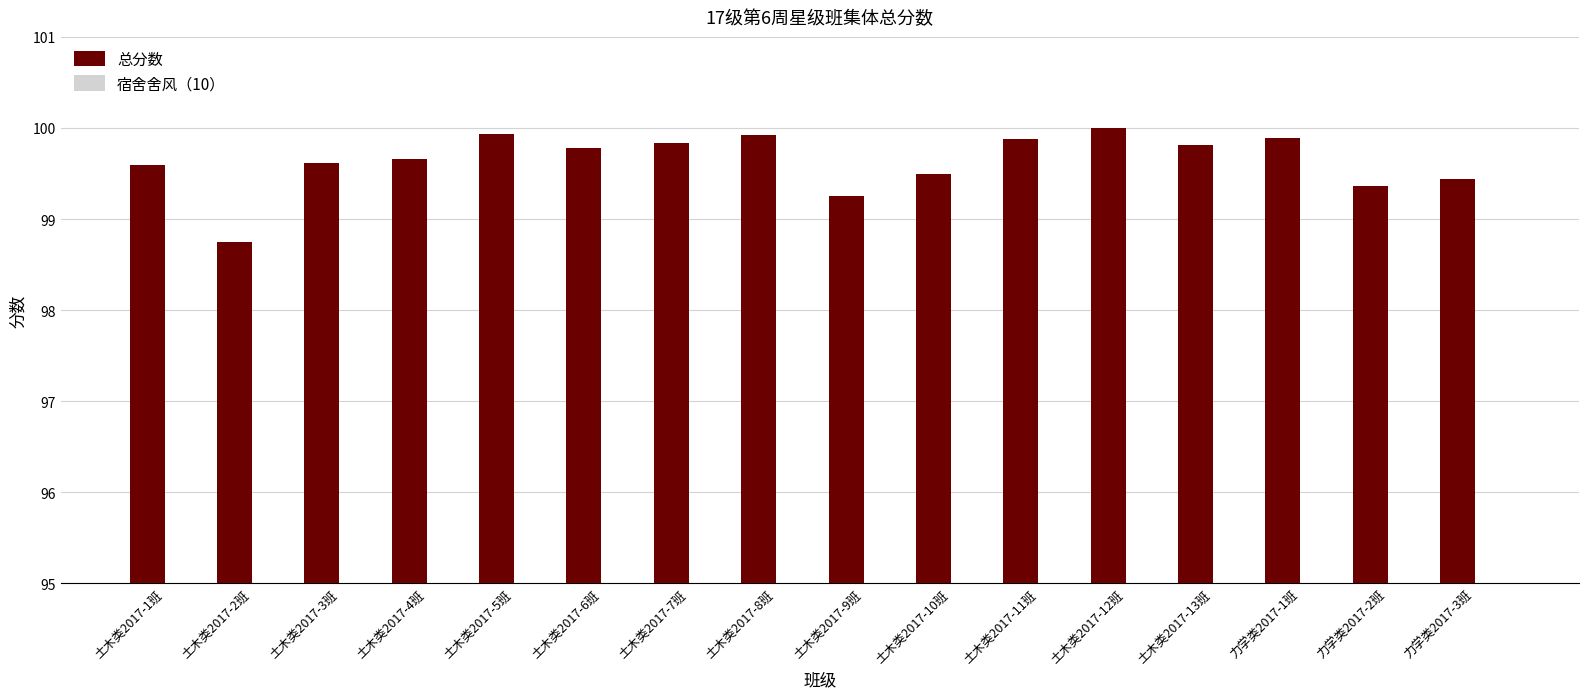

Which category has the lowest value across all series?

土木类2017-2班